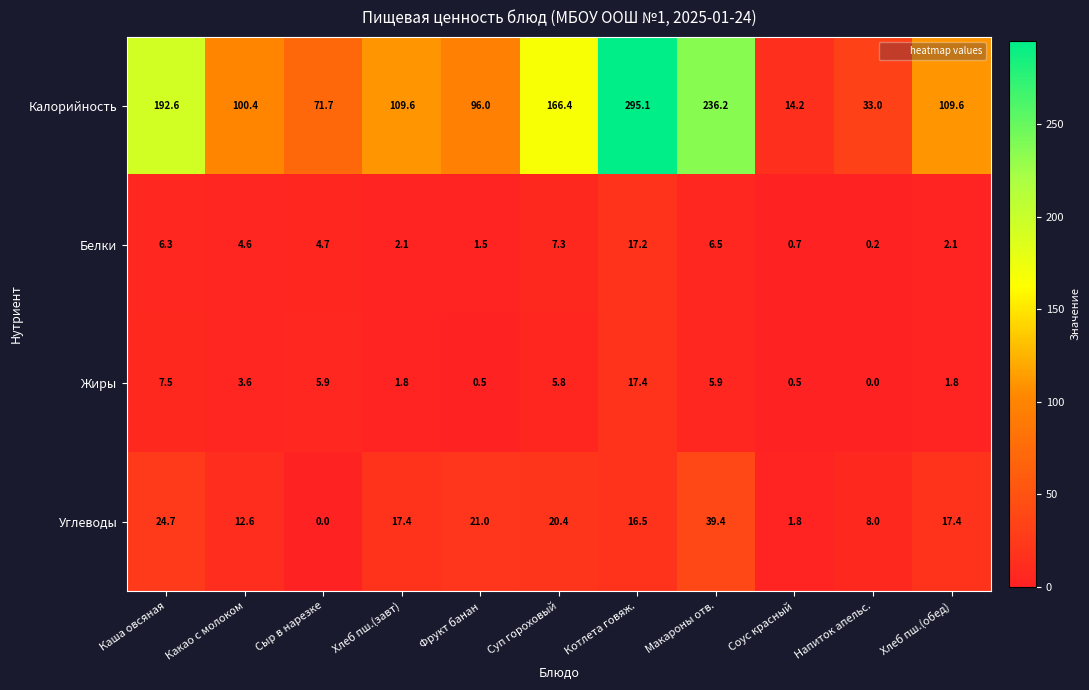

Between Фрукт банан and Хлеб пш.(обед), which series saw the biggest shift?

Калорийность